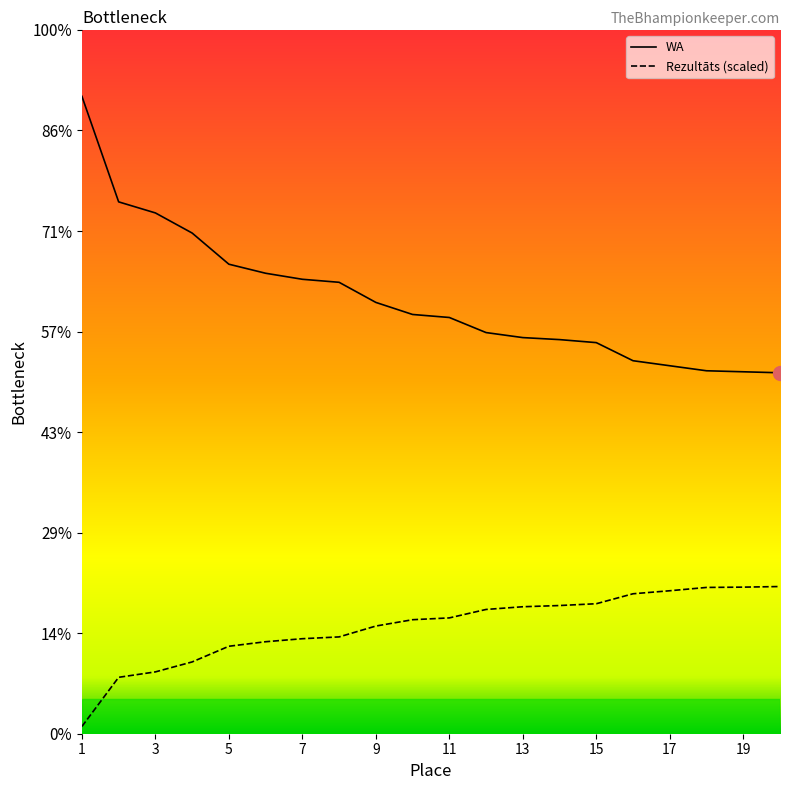

How many distinct data groups are displayed?

2